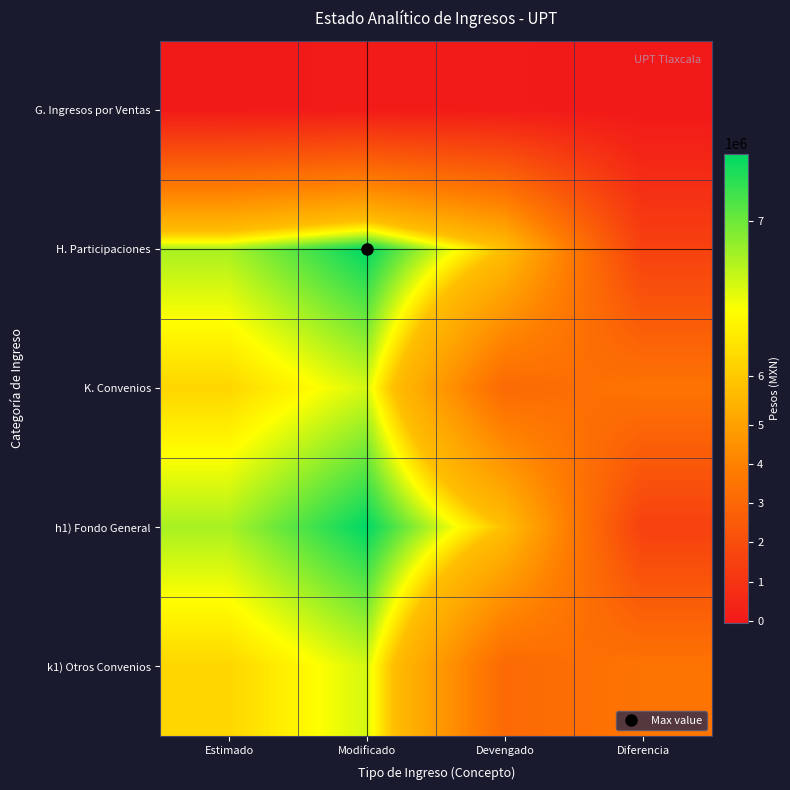

Which series has the largest total across all categories?

H. Participaciones